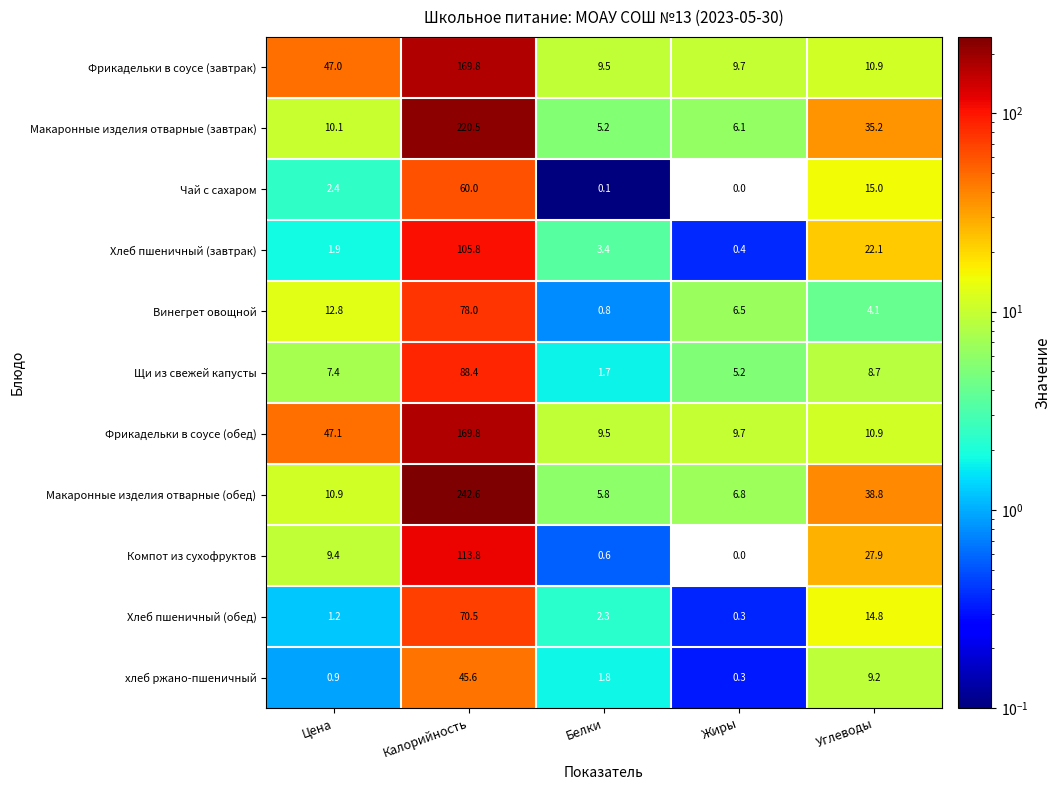

List the labels in order of Чай с сахаром value, largest first.

Калорийность, Углеводы, Цена, Белки, Жиры